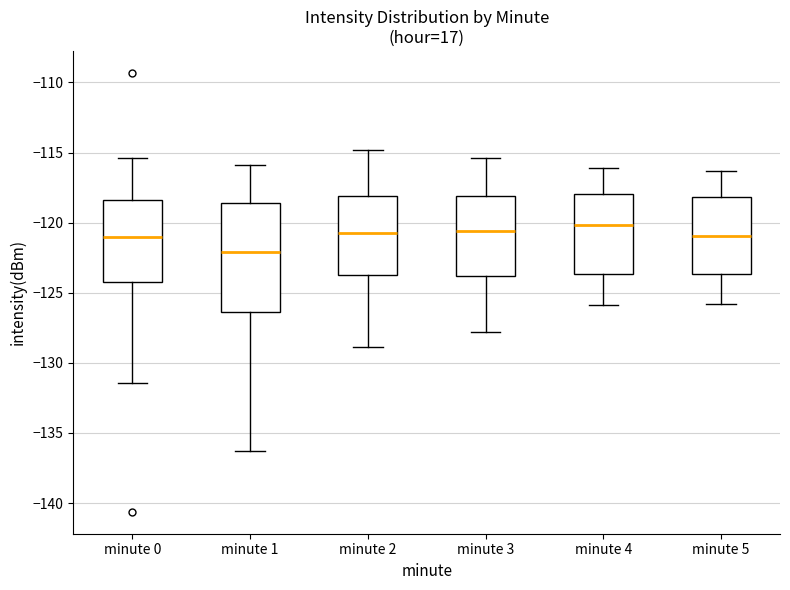

Where does the median line of the box for minute 2 sit on the y-axis? The values are not printed on the chart, so give them approximately, as read against the axis.

-120.5